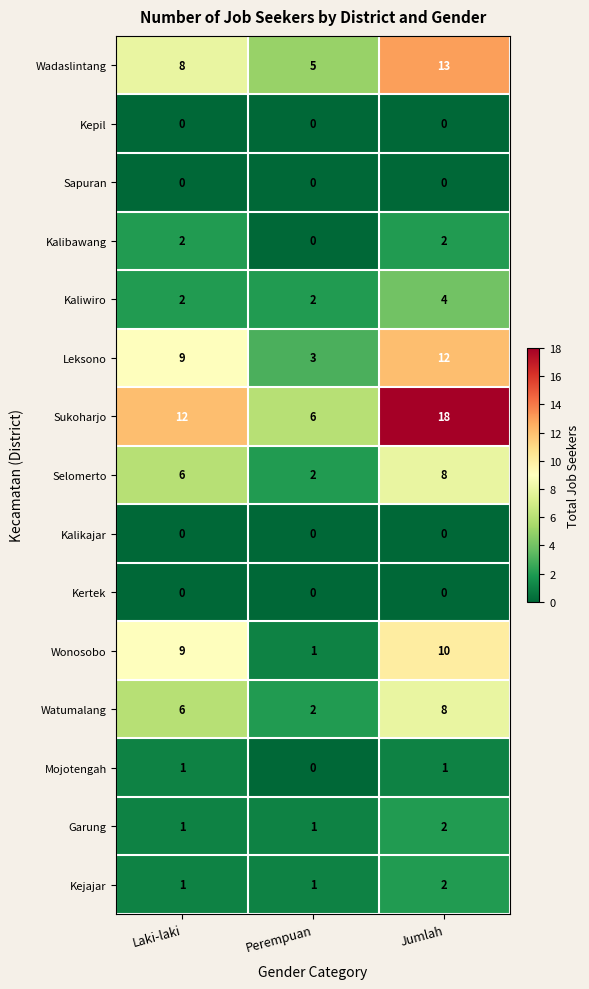

List the labels in order of Selomerto value, smallest first.

Perempuan, Laki-laki, Jumlah